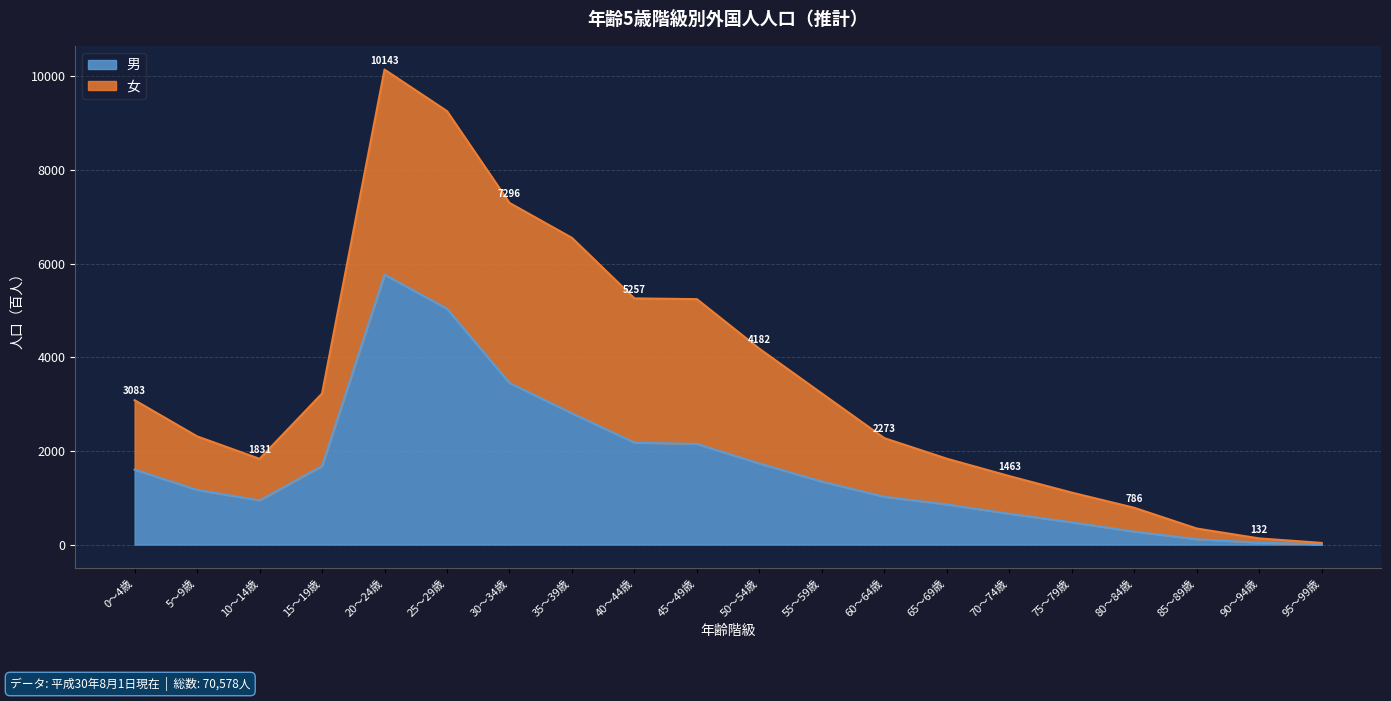

Which series has the widest spread of values?

女